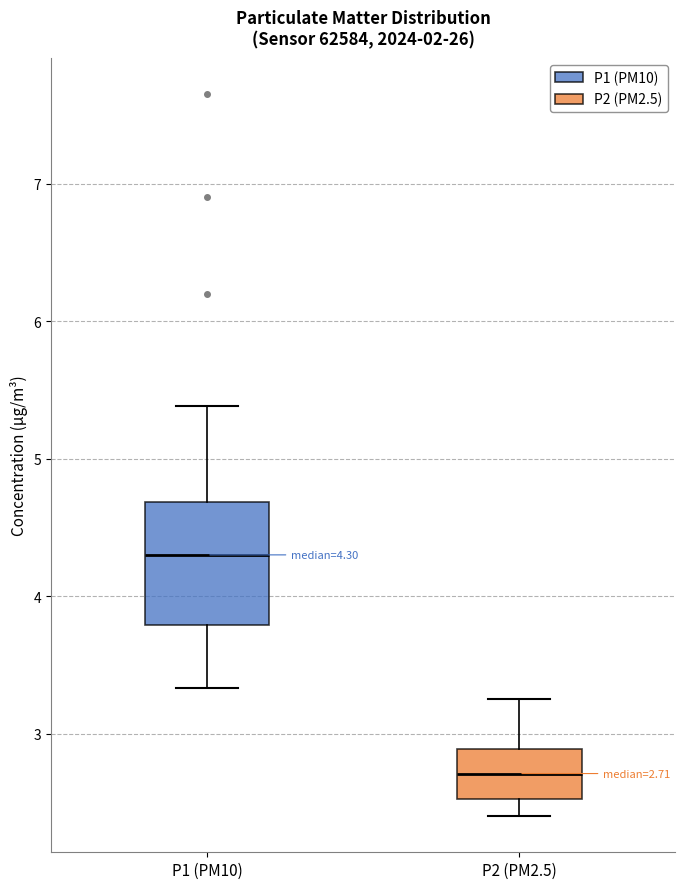

Which box's median line is the highest?

P1 (PM10)